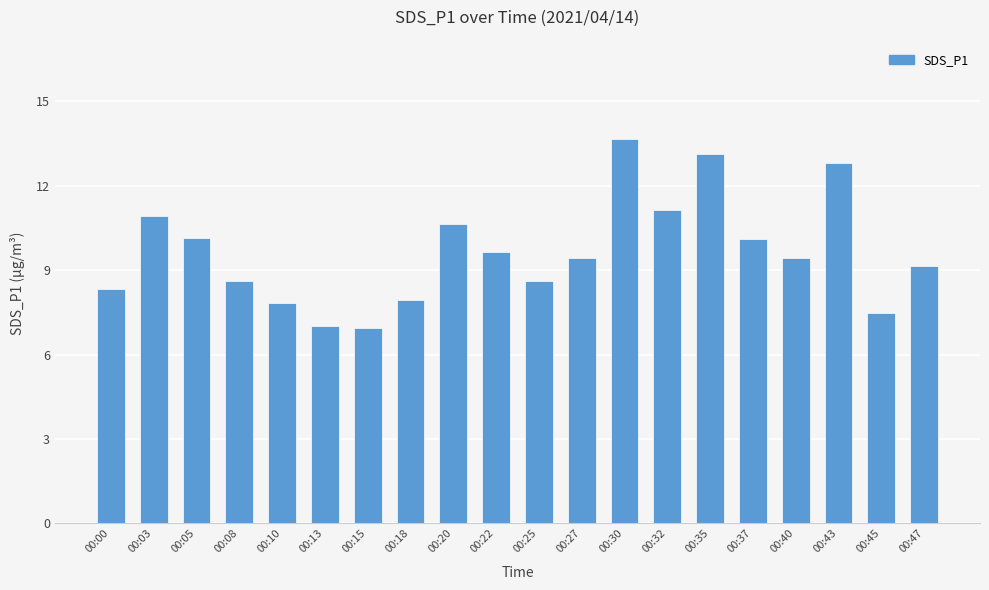

Which label corresponds to the largest value in the chart?

00:30